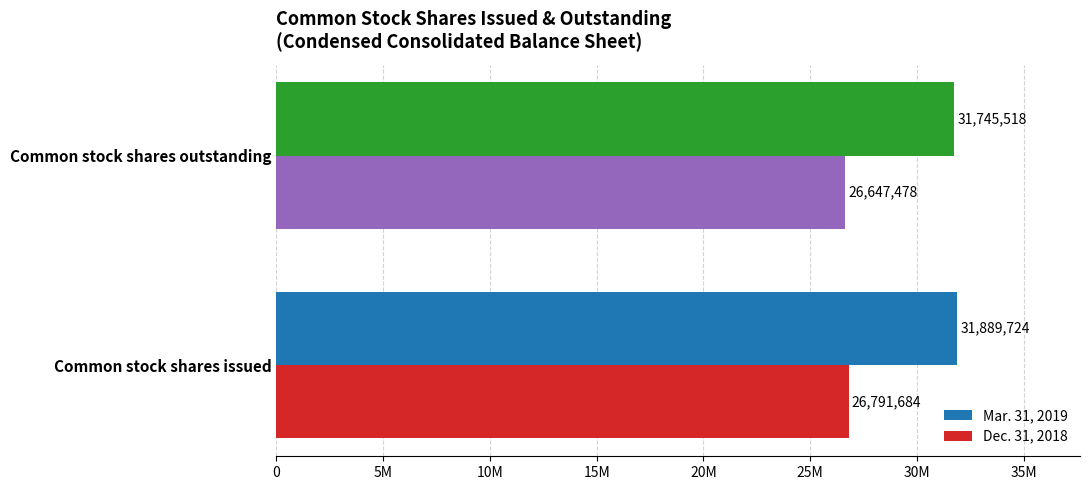

What are all the series names shown in the legend?

Mar. 31, 2019, Dec. 31, 2018